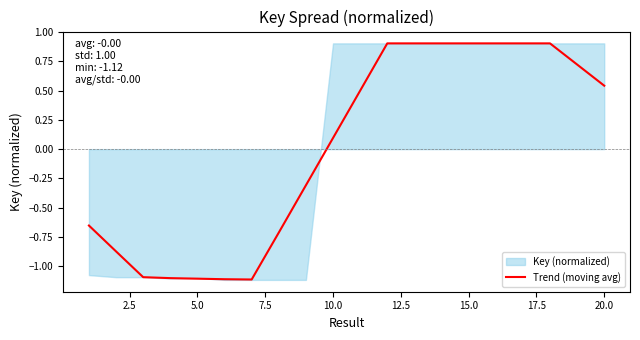

Where is Trend (moving avg) nearest to the value 0?

10.0